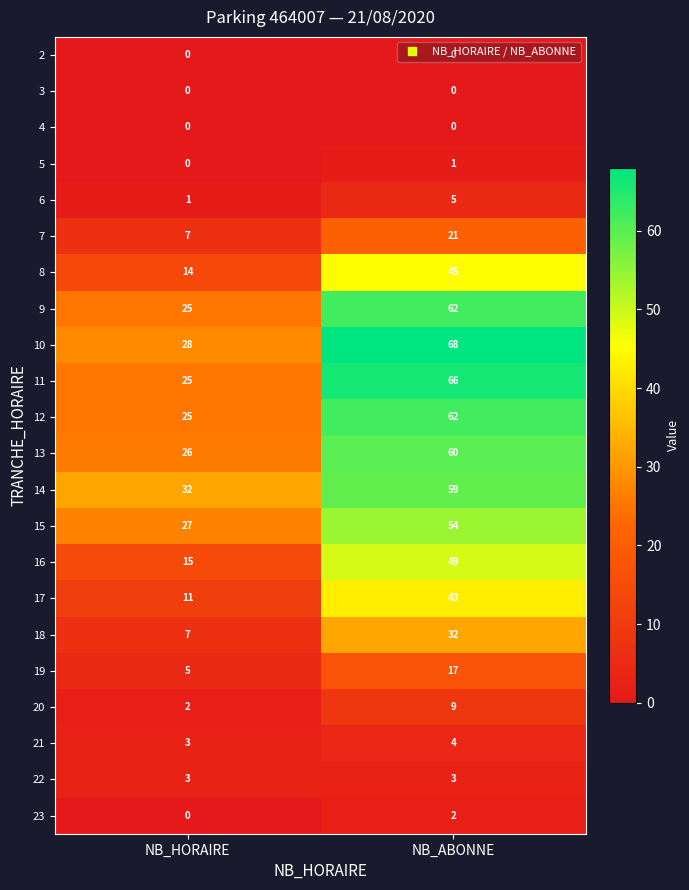

Which series has the largest total across all categories?

10